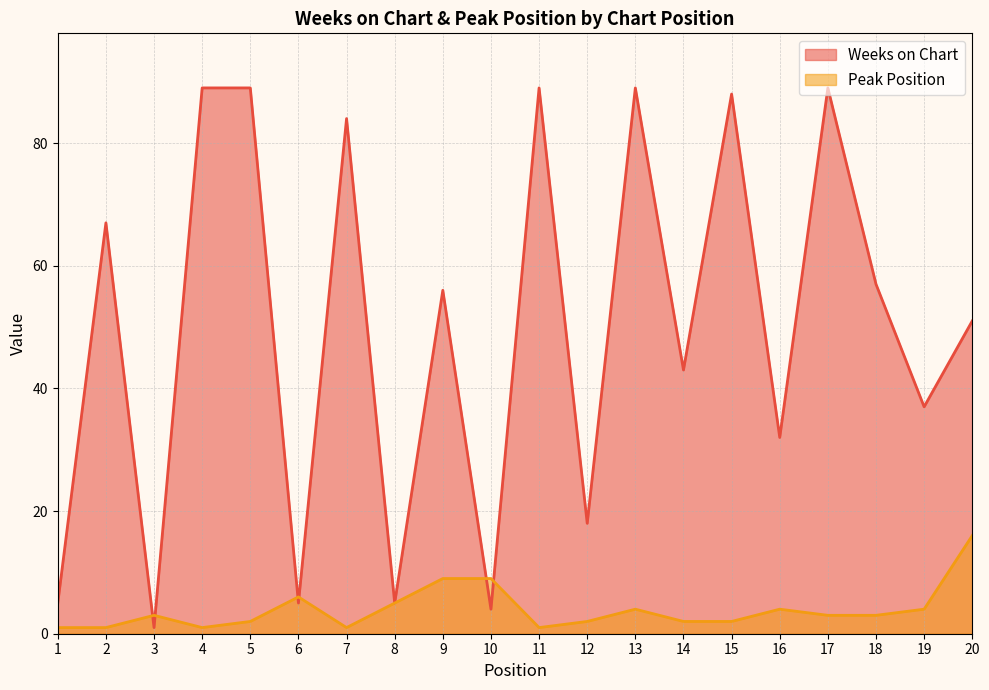

Which series changed the most between 1 and 8?

Peak Position